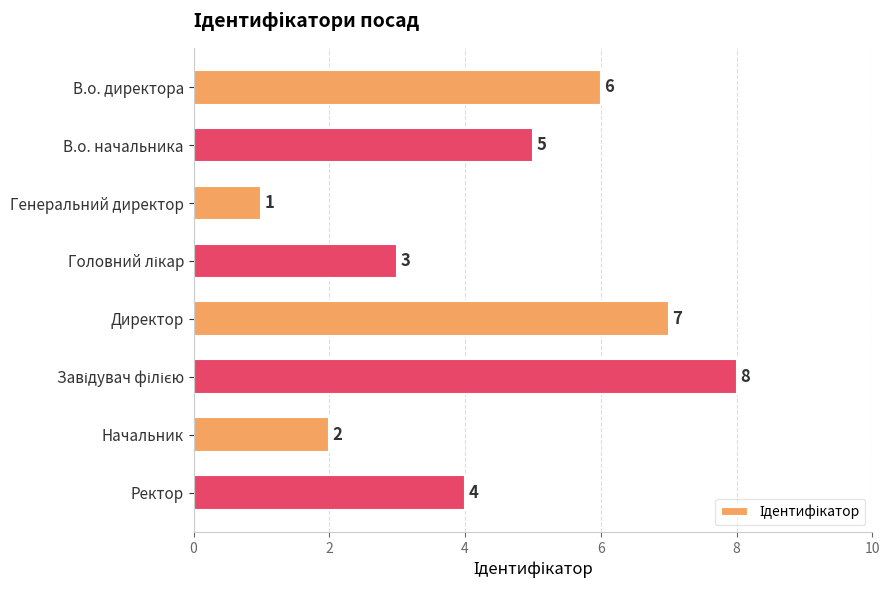

What is the label of the 3rd bar from the top?

Генеральний директор